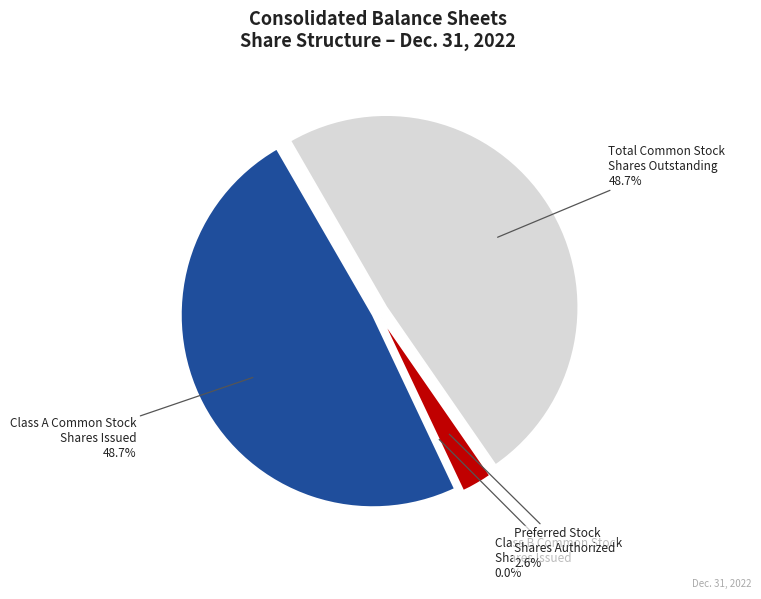

Combined, do Total Common Stock
Shares Outstanding and Class B Common Stock
Shares Issued account for over 50%?

No